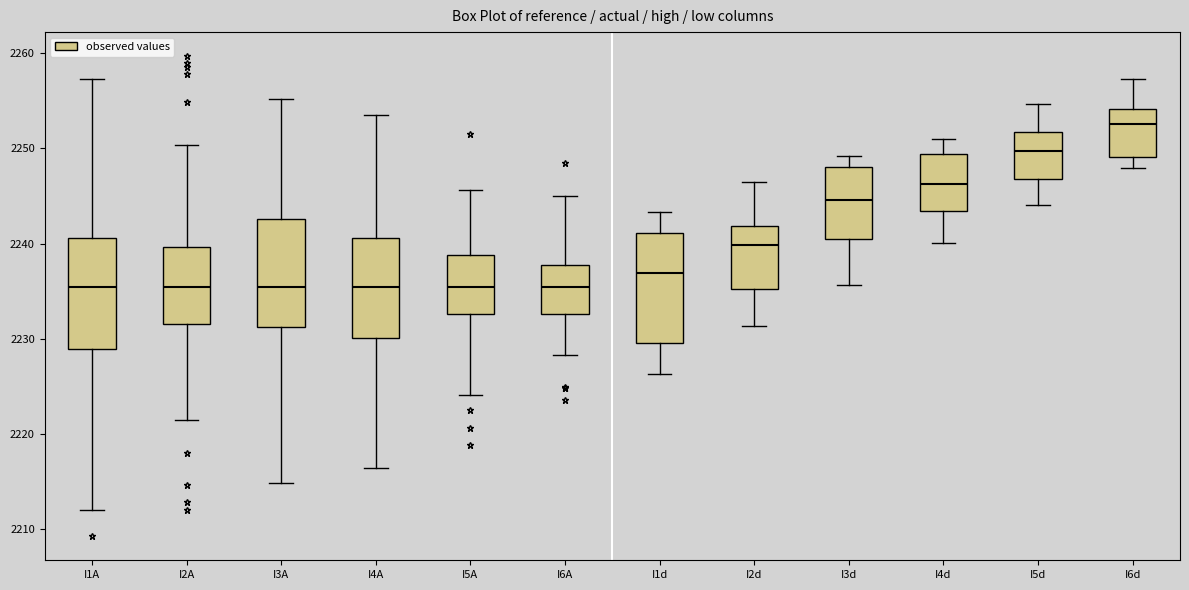

Reading left to right, transcribe this box plot: for each box, give where its median line is, the range the box spans, and where its two whiskers end, as read against the y-axis. The values are not printed on the chart, so give them approximately, as read against the axis.

I1A: median 2235, box 2229 to 2241, whiskers 2212 to 2257
I2A: median 2235, box 2231 to 2240, whiskers 2221 to 2250
I3A: median 2235, box 2231 to 2243, whiskers 2215 to 2255
I4A: median 2235, box 2230 to 2241, whiskers 2216 to 2254
I5A: median 2235, box 2233 to 2239, whiskers 2224 to 2246
I6A: median 2235, box 2233 to 2238, whiskers 2228 to 2245
I1d: median 2237, box 2230 to 2241, whiskers 2226 to 2243
I2d: median 2240, box 2235 to 2242, whiskers 2231 to 2246
I3d: median 2245, box 2240 to 2248, whiskers 2236 to 2249
I4d: median 2246, box 2243 to 2249, whiskers 2240 to 2251
I5d: median 2250, box 2247 to 2252, whiskers 2244 to 2255
I6d: median 2253, box 2249 to 2254, whiskers 2248 to 2257